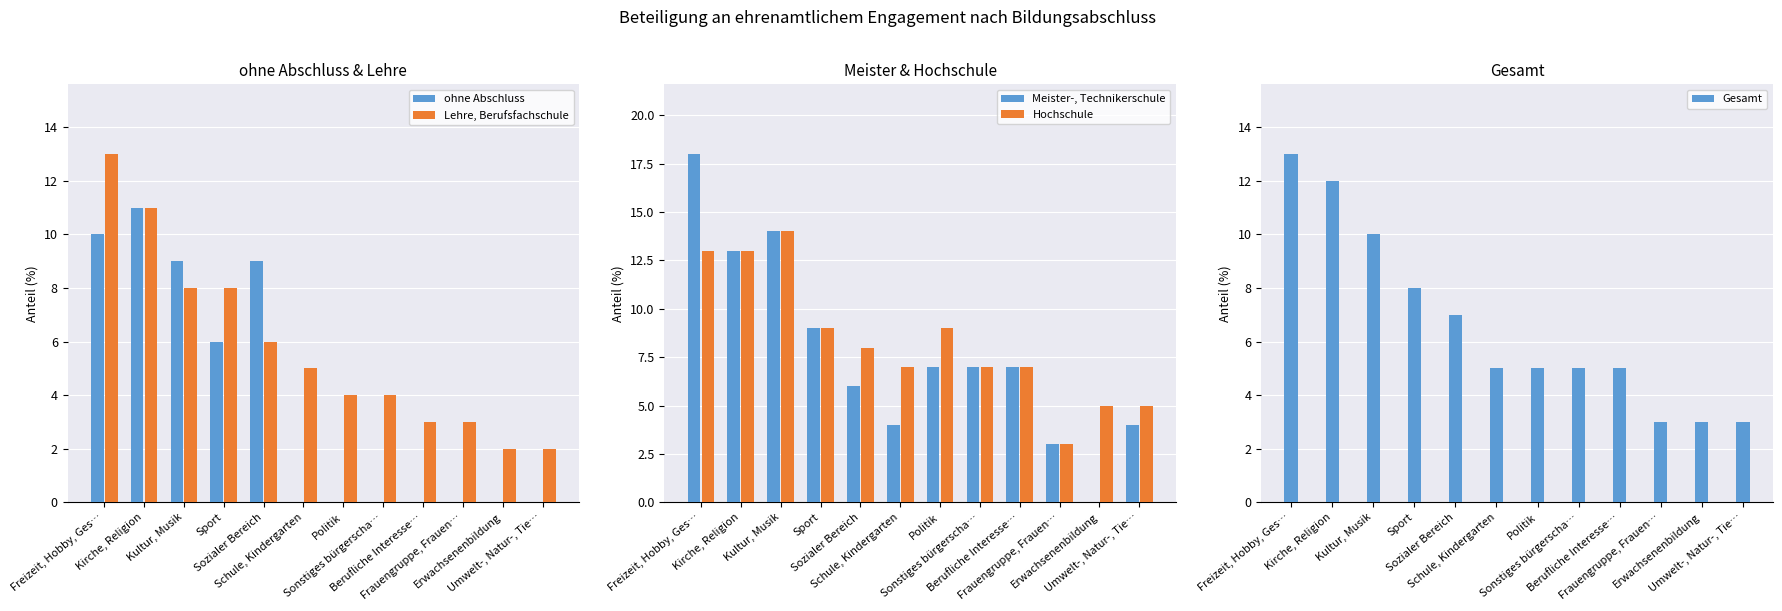

List the labels in order of Lehre, Berufsfachschule value, largest first.

Freizeit, Hobby, Ges…, Kirche, Religion, Kultur, Musik, Sport, Sozialer Bereich, Schule, Kindergarten, Politik, Sonstiges bürgerscha…, Berufliche Interesse…, Frauengruppe, Frauen…, Erwachsenenbildung, Umwelt-, Natur-, Tie…